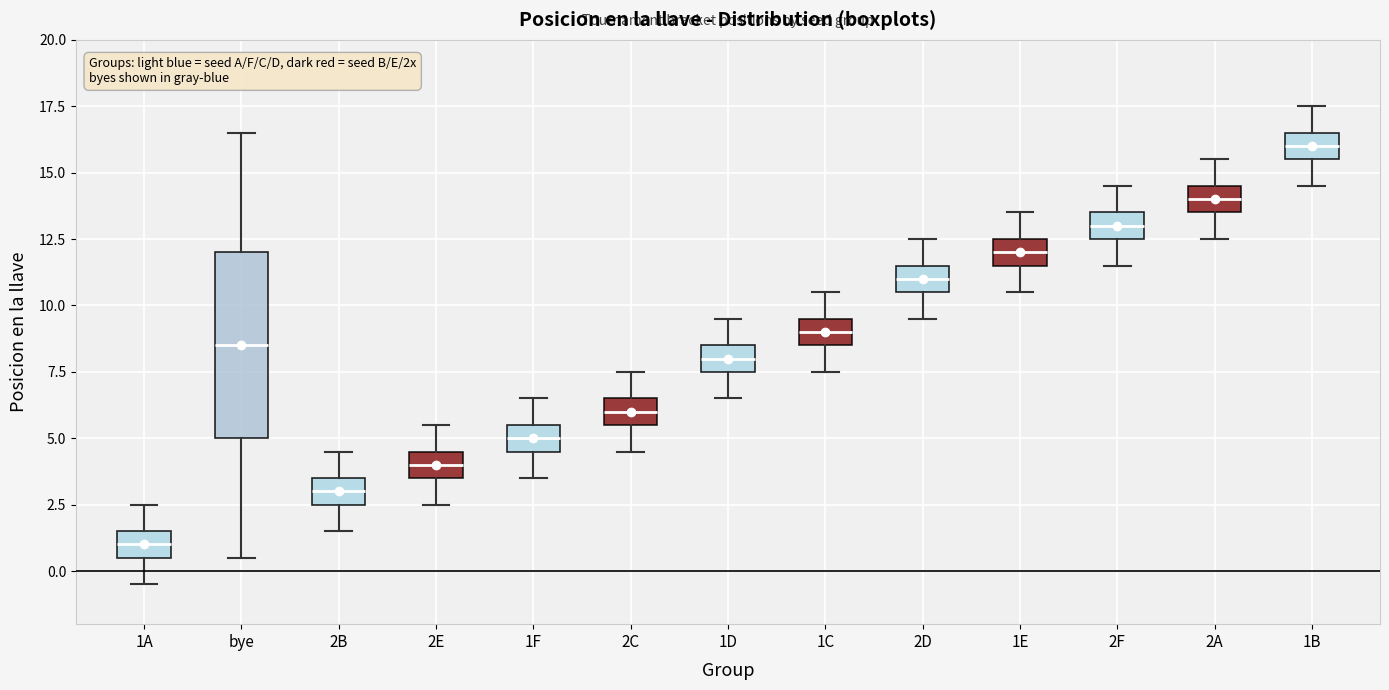

Reading left to right, read every box against the y-axis: the position of its median line, the range the box covers, and the ends of its whiskers. The values are not printed on the chart, so give them approximately, as read against the axis.

1A: median 1.0, box 0.5 to 1.5, whiskers -0.5 to 2.5
bye: median 8.5, box 5.0 to 12.0, whiskers 0.5 to 16.5
2B: median 3.0, box 2.5 to 3.5, whiskers 1.5 to 4.5
2E: median 4.0, box 3.5 to 4.5, whiskers 2.5 to 5.5
1F: median 5.0, box 4.5 to 5.5, whiskers 3.5 to 6.5
2C: median 6.0, box 5.5 to 6.5, whiskers 4.5 to 7.5
1D: median 8.0, box 7.5 to 8.5, whiskers 6.5 to 9.5
1C: median 9.0, box 8.5 to 9.5, whiskers 7.5 to 10.5
2D: median 11.0, box 10.5 to 11.5, whiskers 9.5 to 12.5
1E: median 12.0, box 11.5 to 12.5, whiskers 10.5 to 13.5
2F: median 13.0, box 12.5 to 13.5, whiskers 11.5 to 14.5
2A: median 14.0, box 13.5 to 14.5, whiskers 12.5 to 15.5
1B: median 16.0, box 15.5 to 16.5, whiskers 14.5 to 17.5